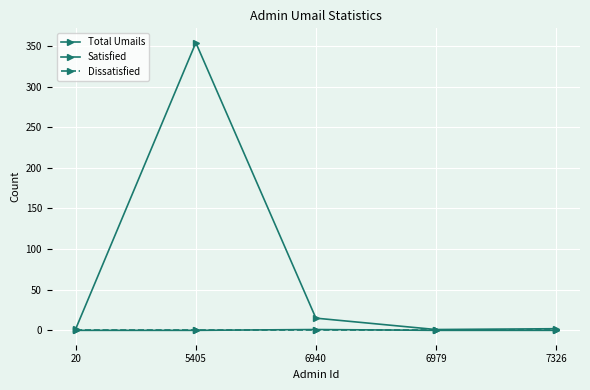

How many lines are shown in the chart?

3